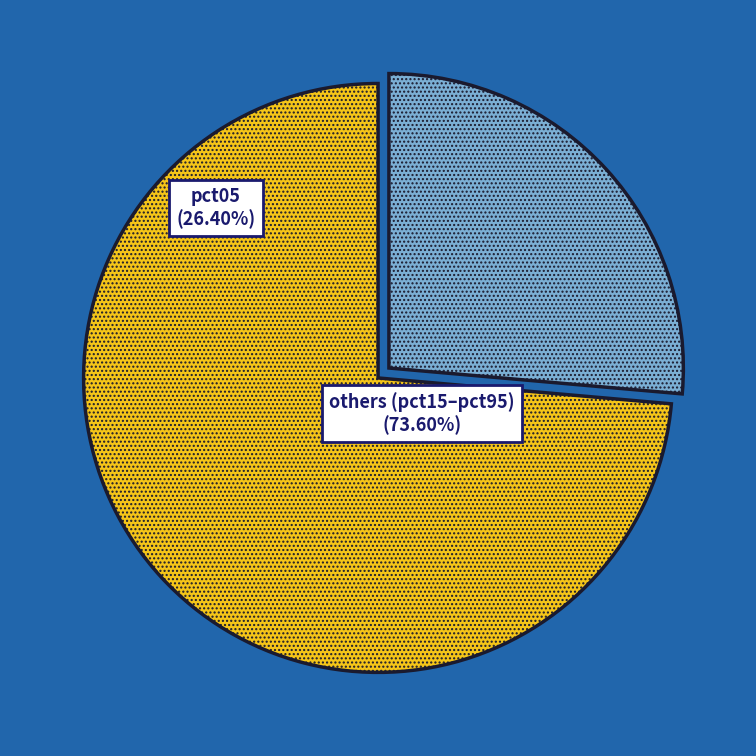

Rank the categories by value from lowest to highest.

pct05, others (pct15–pct95)